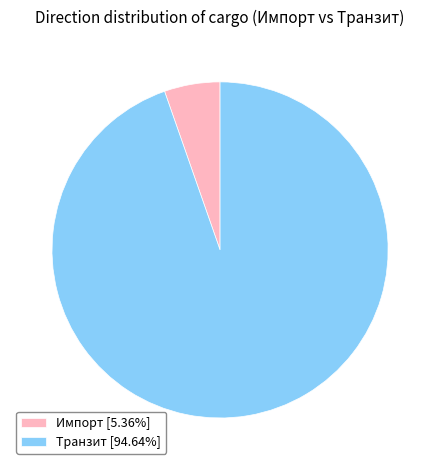

Is the sum of Импорт [5.36%] and Транзит [94.64%] greater than half?

Yes